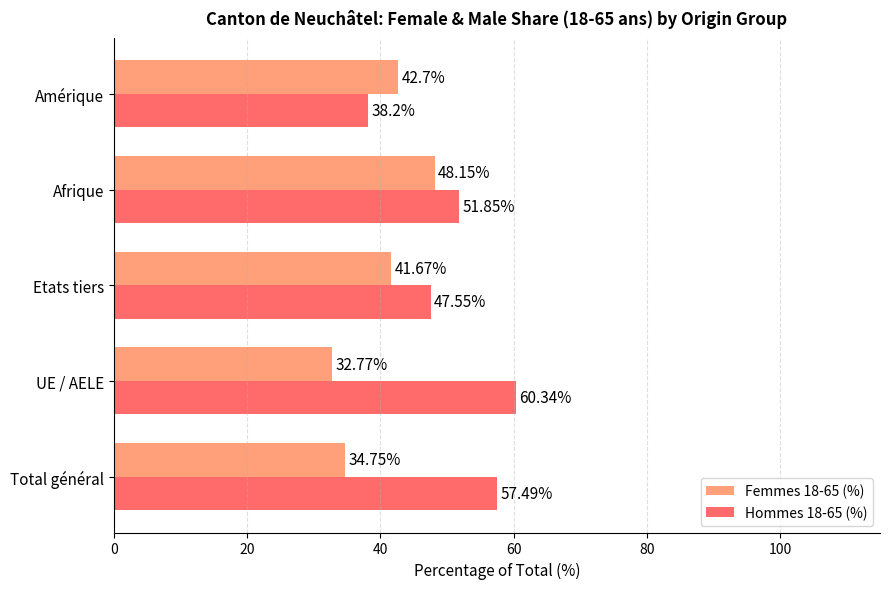

Rank the categories by Hommes 18-65 (%) value from highest to lowest.

UE / AELE, Total général, Afrique, Etats tiers, Amérique